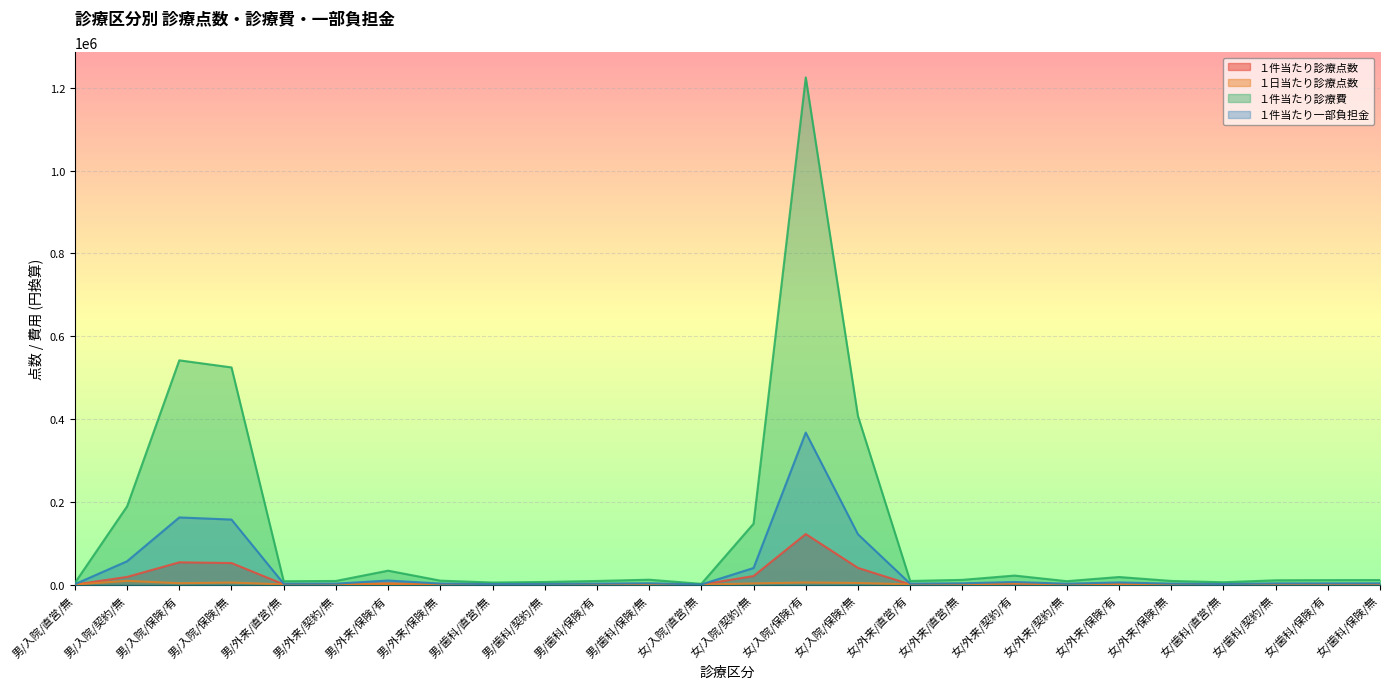

What position from the right is 女/入院/保険/有?

12